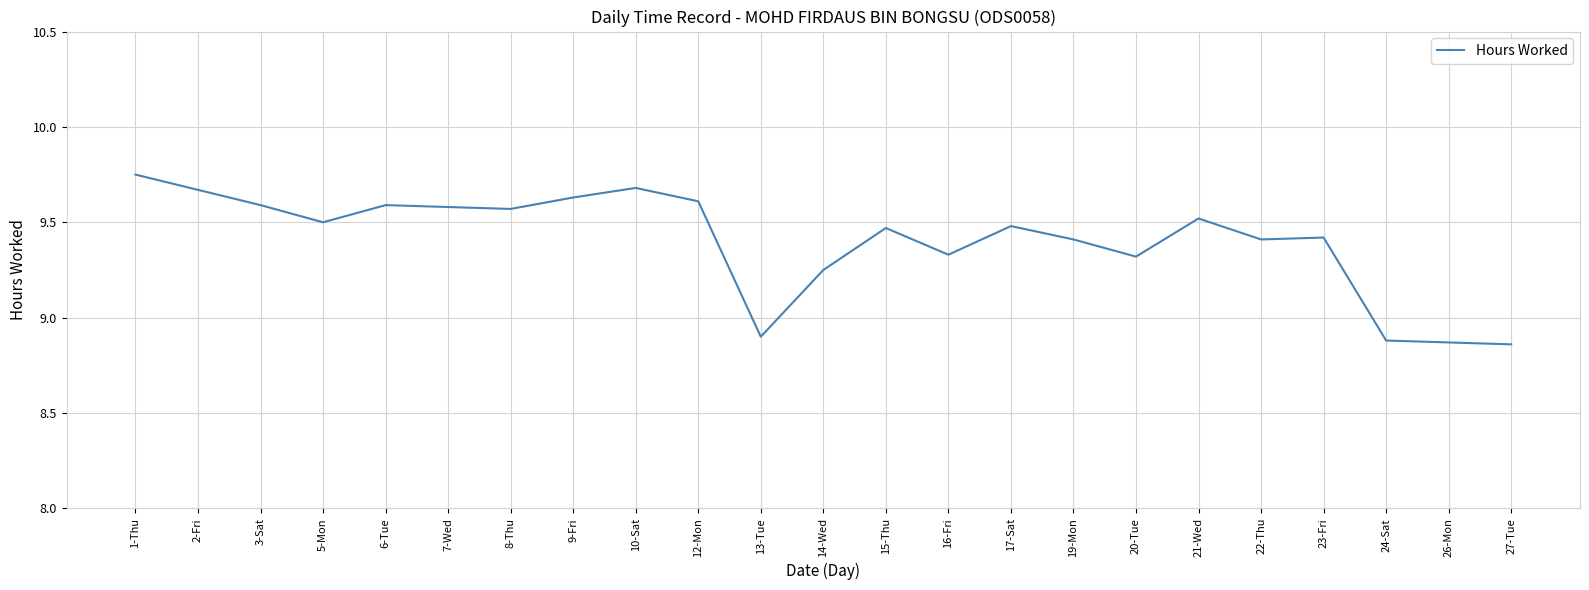

Between 6-Tue and 22-Thu, which is larger?

6-Tue